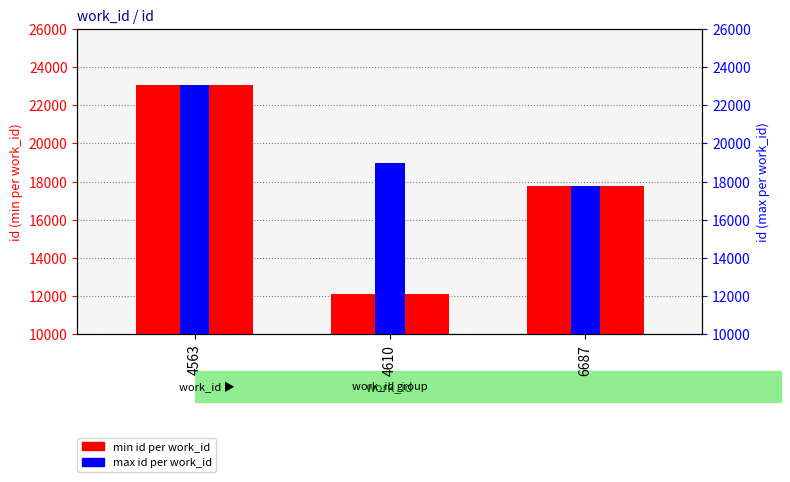

Which category has the highest value across all series?

4563